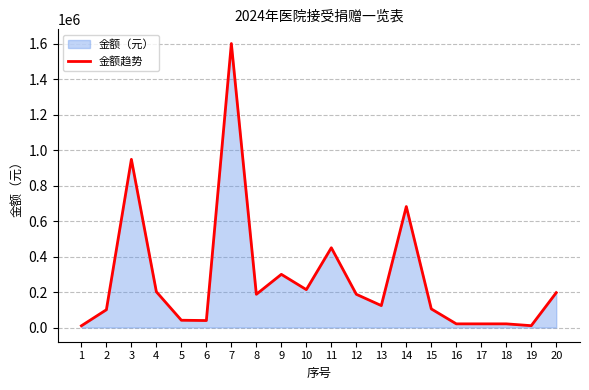

List the labels in order of value, largest first.

7, 3, 14, 11, 9, 10, 4, 20, 8, 12, 13, 15, 2, 5, 6, 16, 17, 18, 19, 1